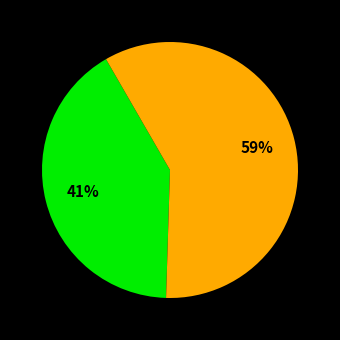

Does any single category account for the majority?

Yes